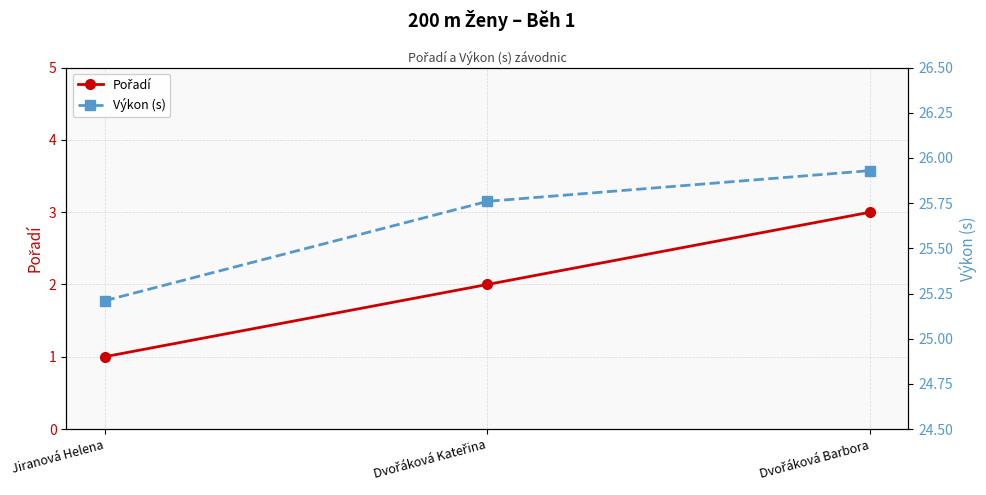

Is it true that Výkon (s) equals 15.7 at Dvořáková Barbora?

False